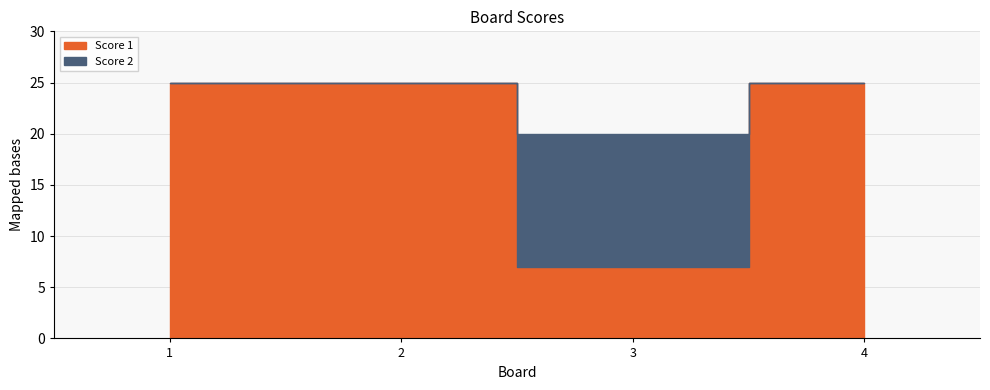

Reading right to left, list all the values displayed in this chart.

Score 1: 4=25	3=7	2=25	1=25
Score 2: 4=0	3=13	2=0	1=0